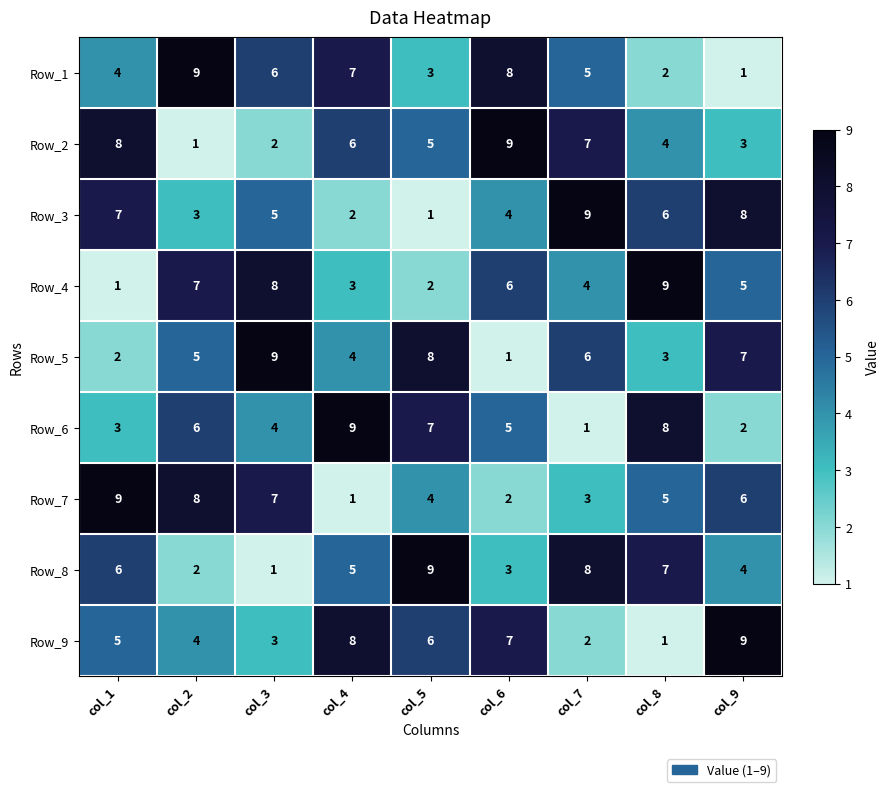

Count the Row_2 values in the range 3 to 7.

5